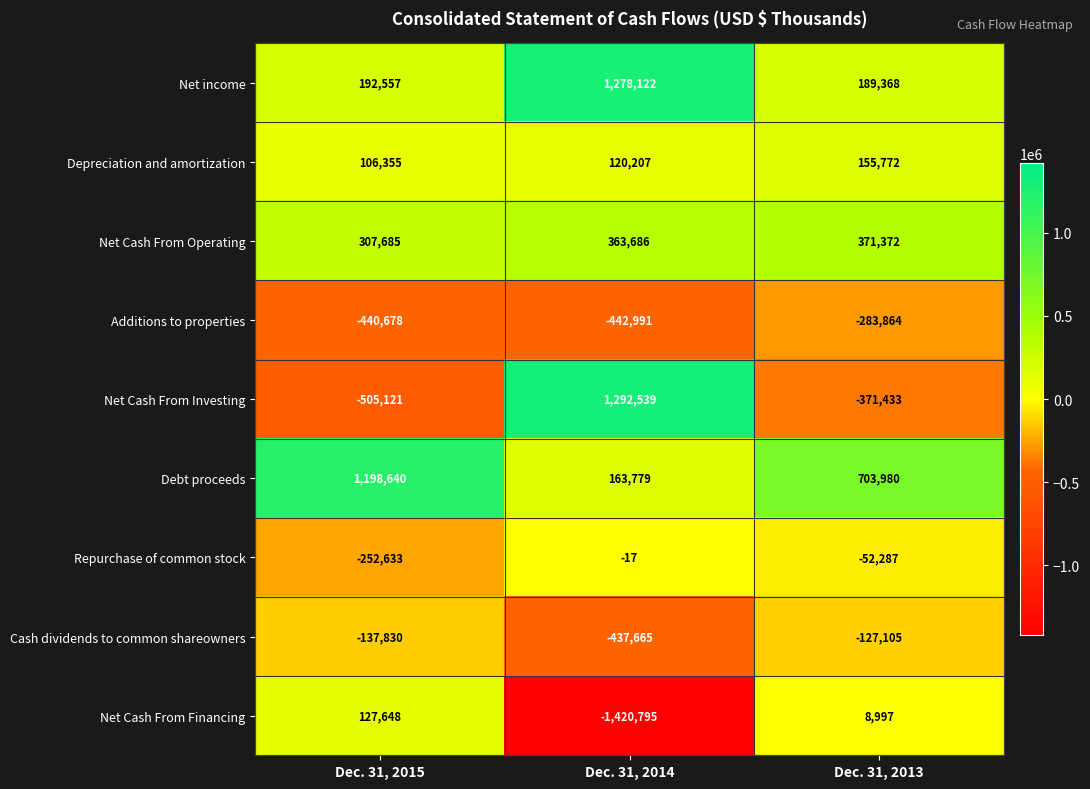

Between Dec. 31, 2015 and Dec. 31, 2013, which series saw the biggest shift?

Debt proceeds